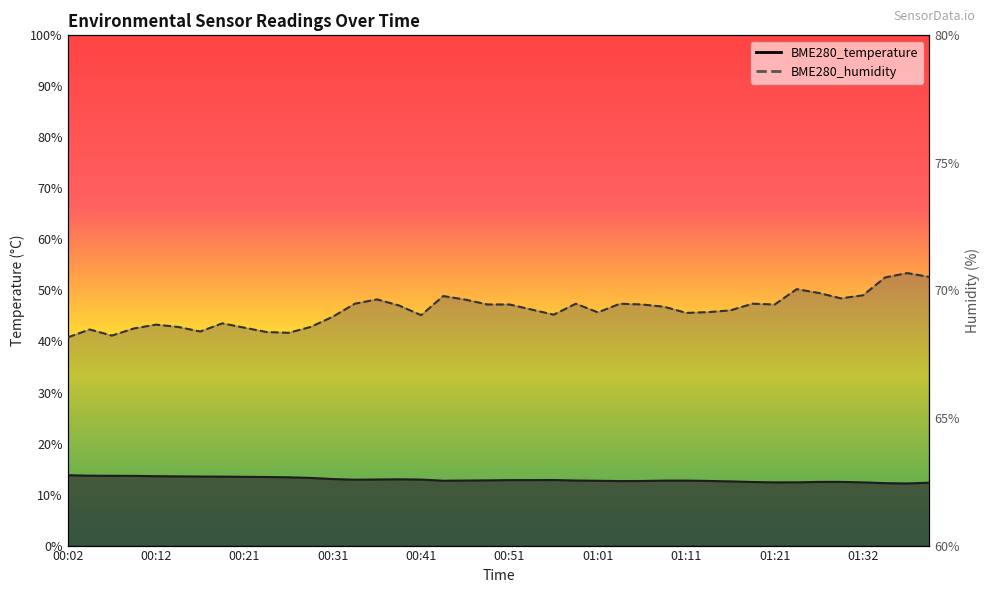

How many data points does each series have?

40